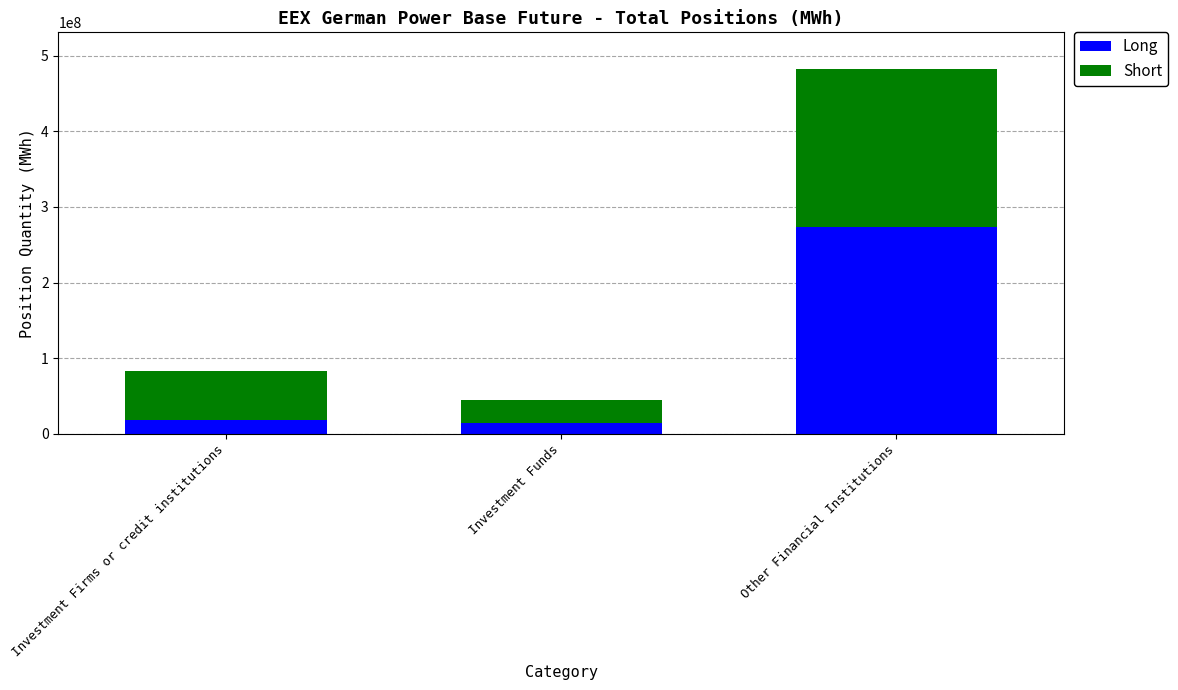

Reading right to left, transcribe the values for Long.

Other Financial Institutions=273590732.6	Investment Funds=13647703.0	Investment Firms or credit institutions=18490369.7